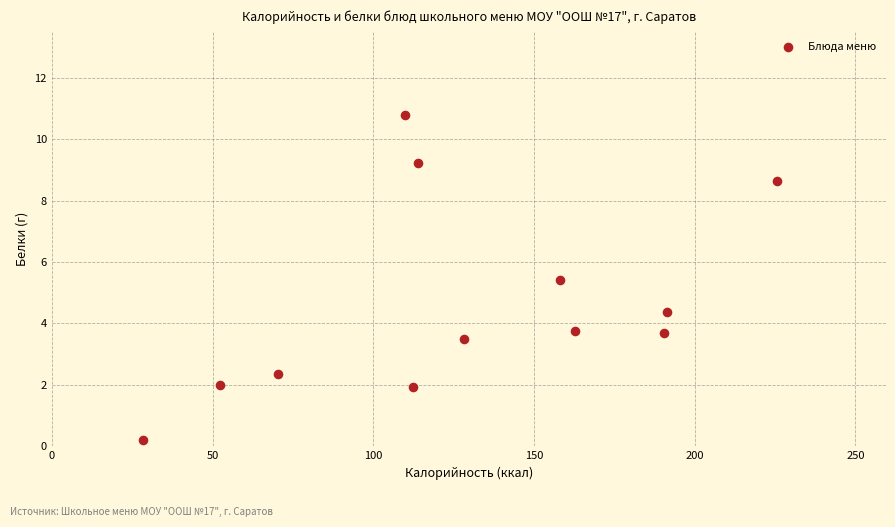

What Y value in the scatter plot is closest to 5?

5.4